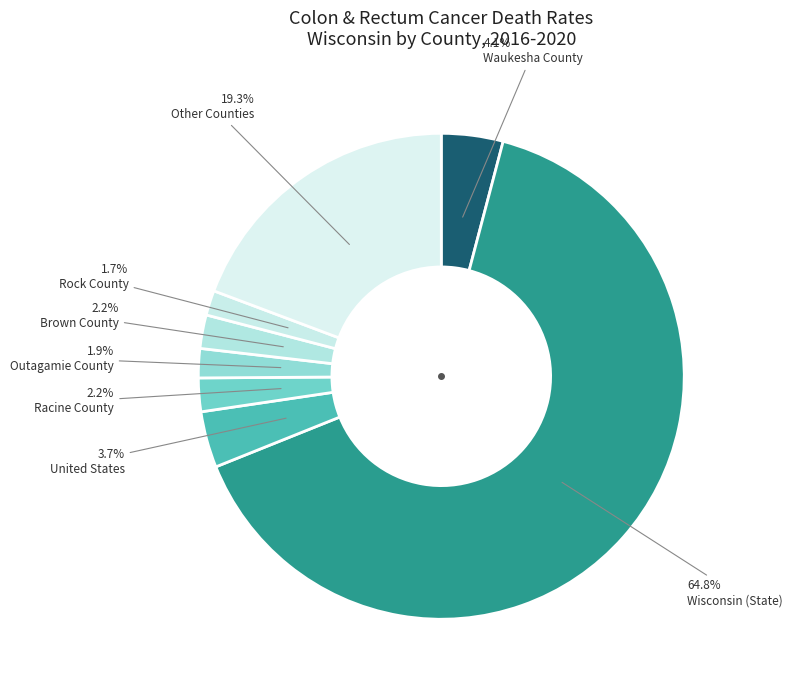

Count the number of slices in the pie.

8